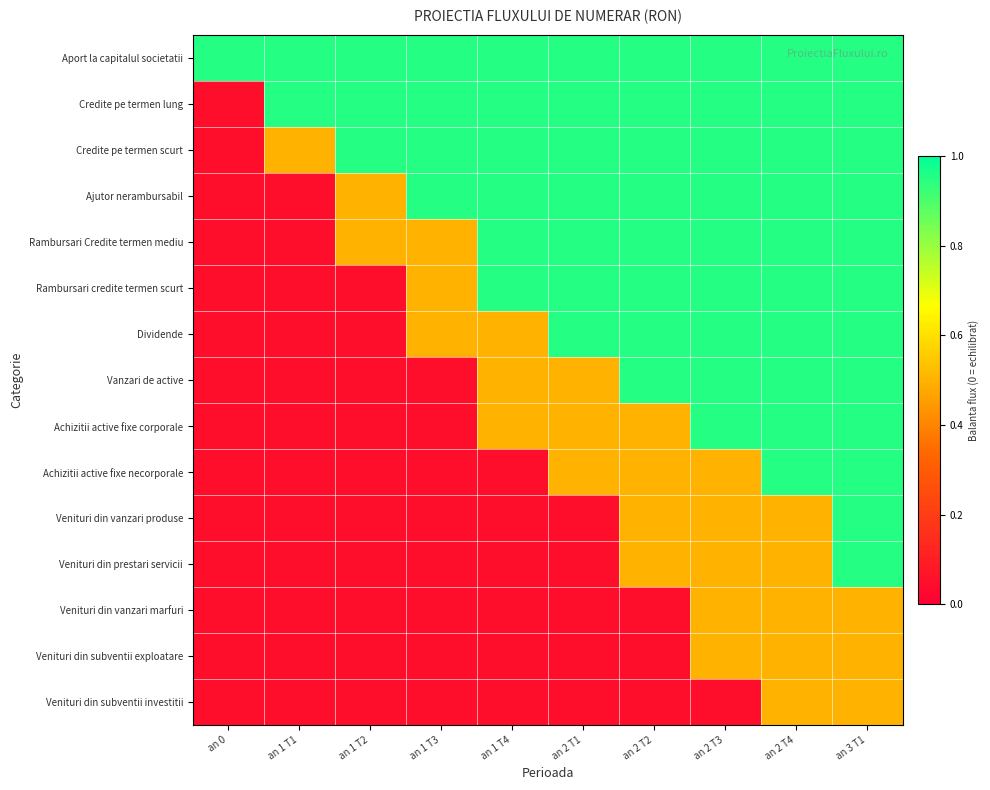

Between an 1 T3 and an 0, which is larger?

an 1 T3